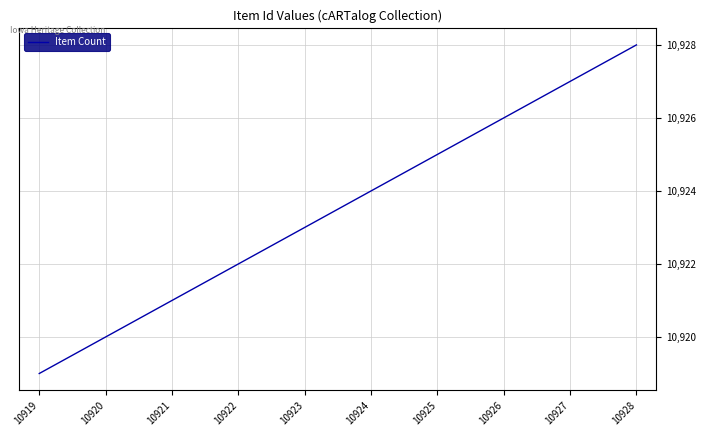

True or false: there are more than 1 points higher than both neighbors.

False